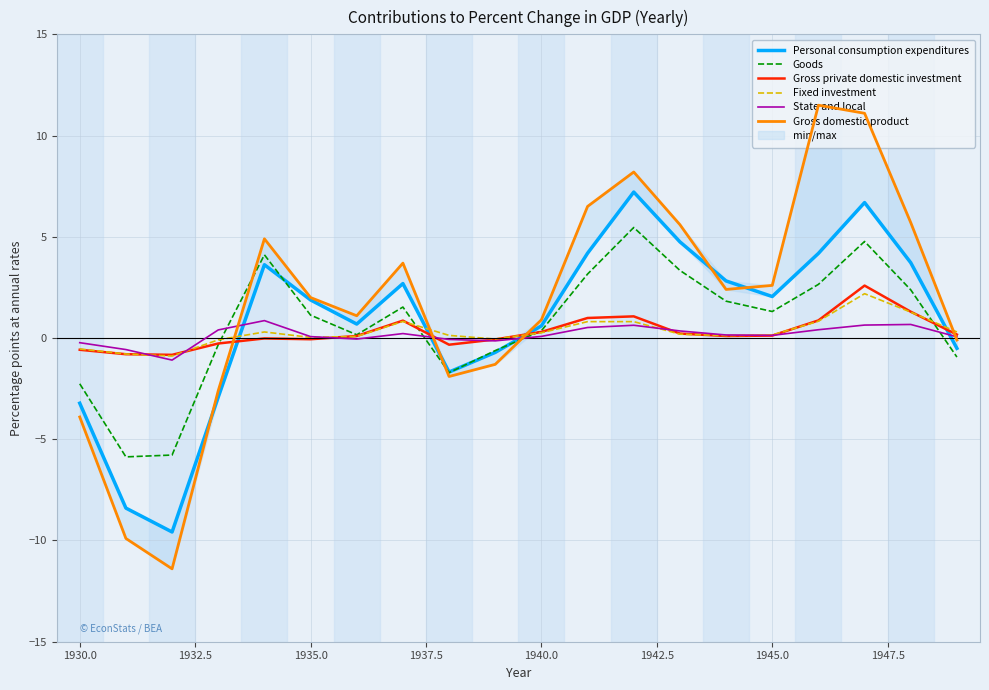

What is the value of the Fixed investment point at the 18th from the left?

2.2